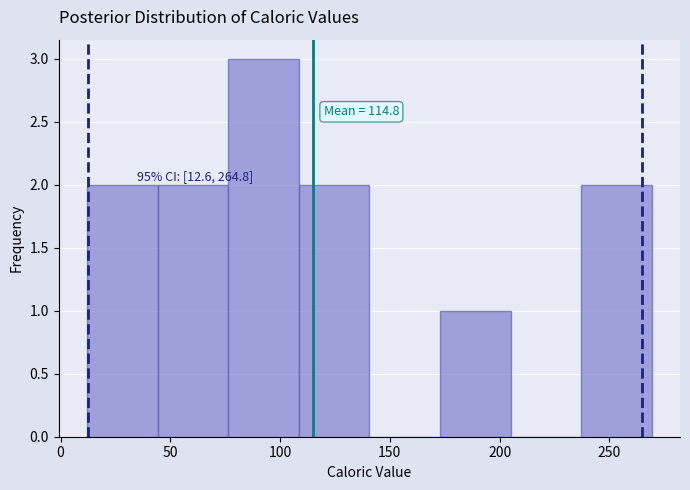

Which range on the x-axis has the tallest bar?

75 to 110